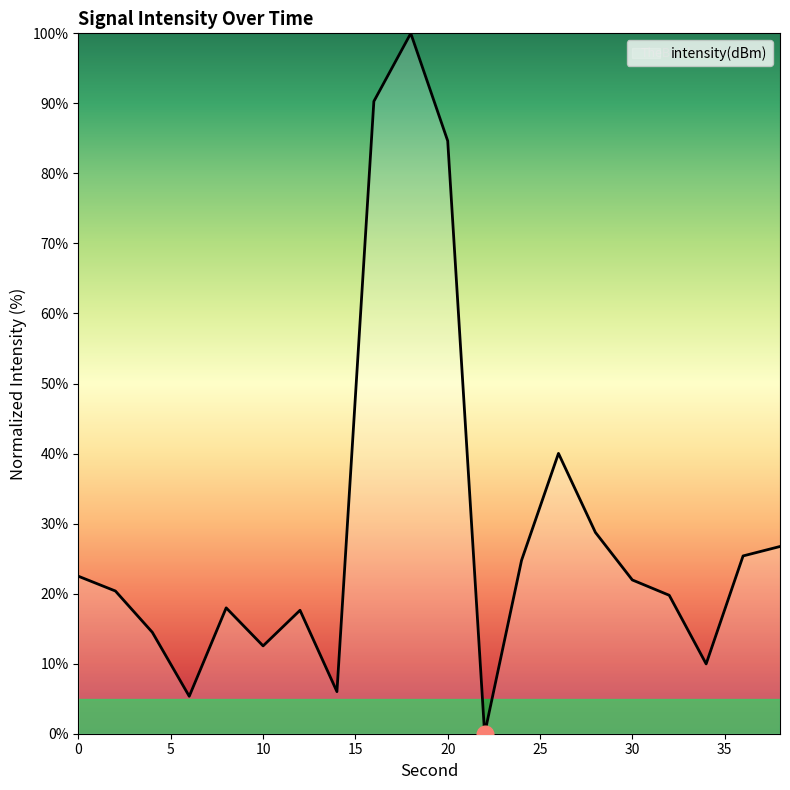

What is the difference between the maximum and minimum values?

100.0